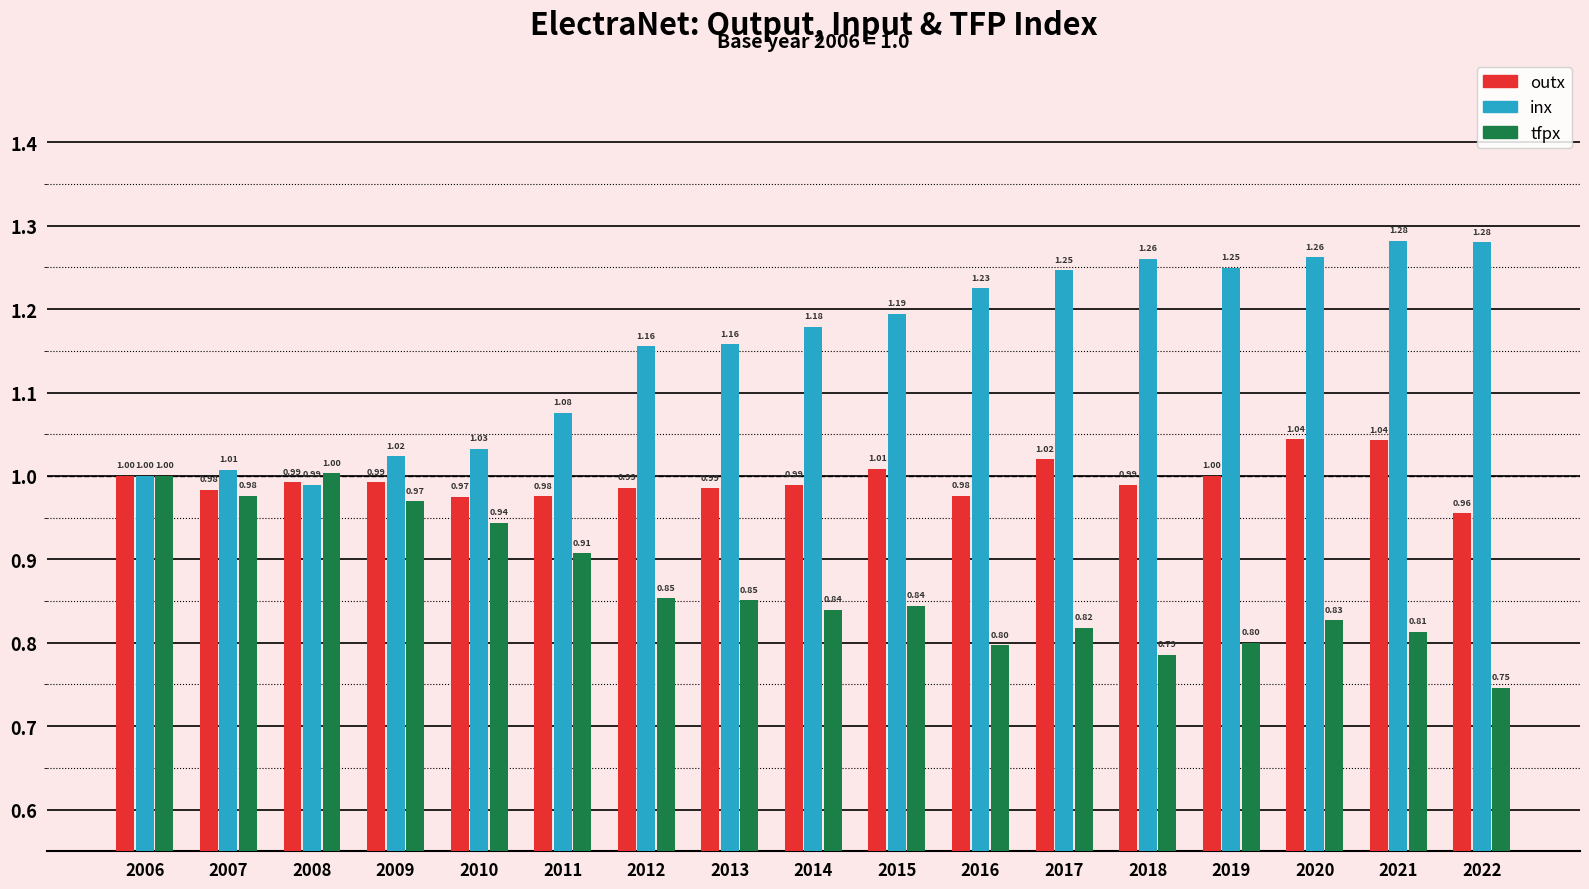

Which series has the widest spread of values?

inx